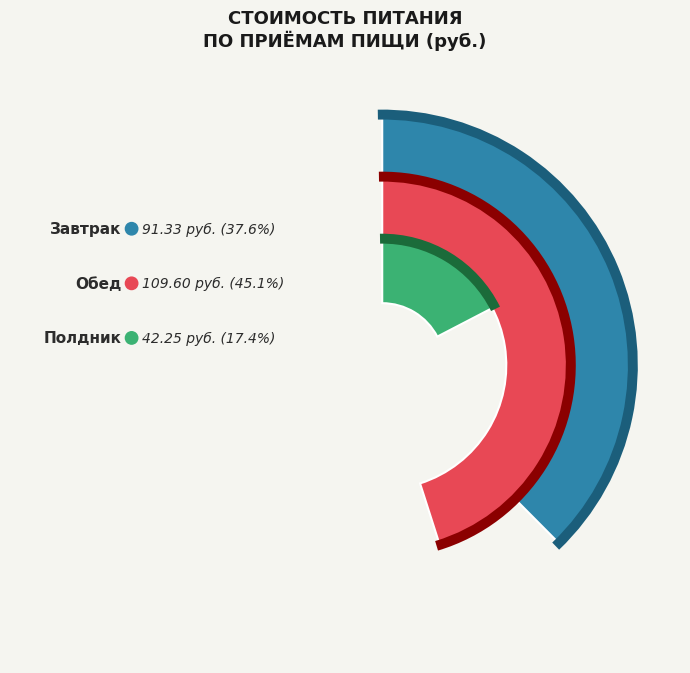

Count the number of slices in the pie.

3